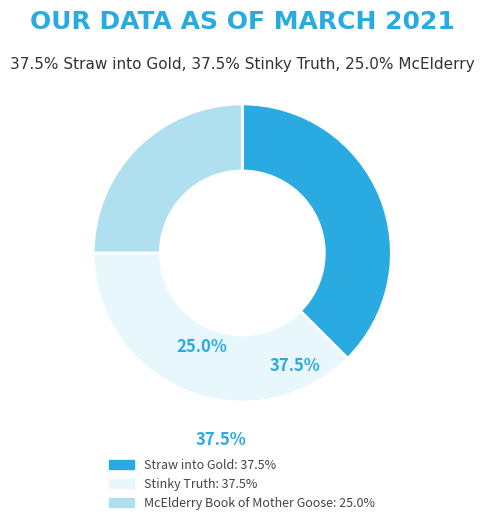

What portion of the pie excludes Stinky Truth?

62.5%